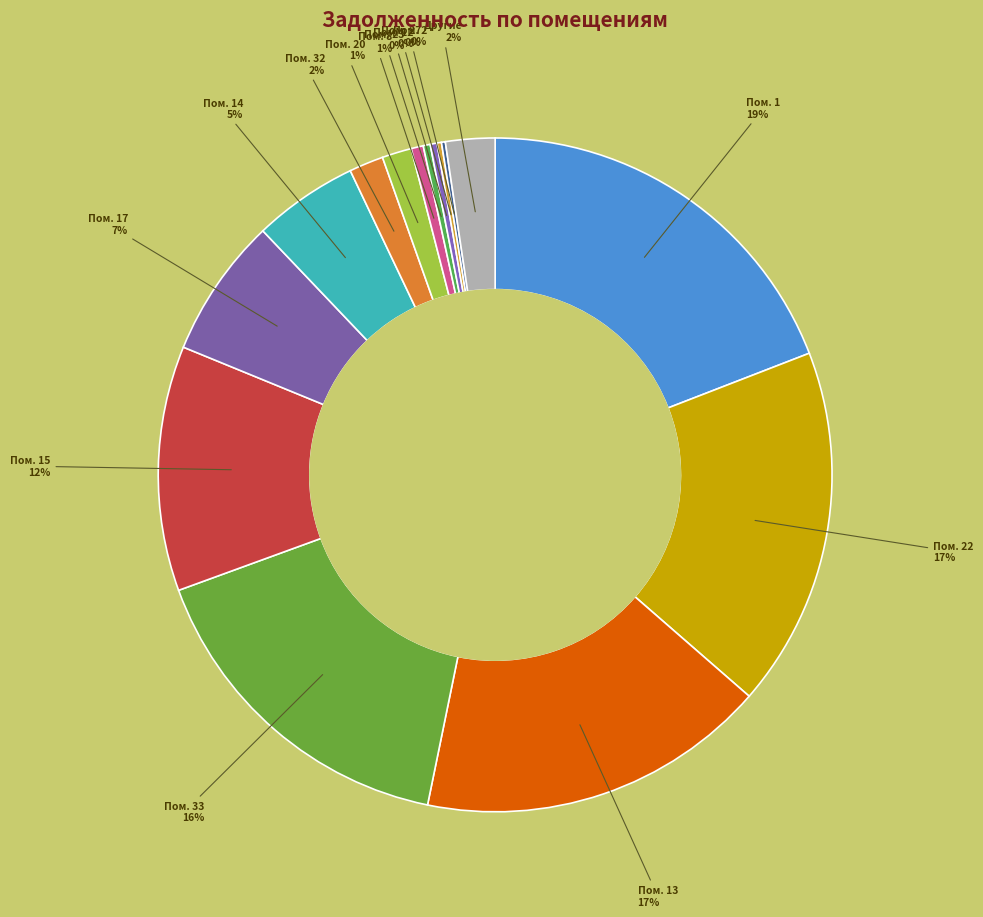

Rank the categories by value from lowest to highest.

19, 25, 29, 18, 3, 7, 11, 24, 28, 21, 34, 30, 26, 9, 5, 16, 4, 35, 31, 6, 2, 10, 27, 12, 23, 8, 20, 32, 14, 17, 15, 33, 13, 22, 1